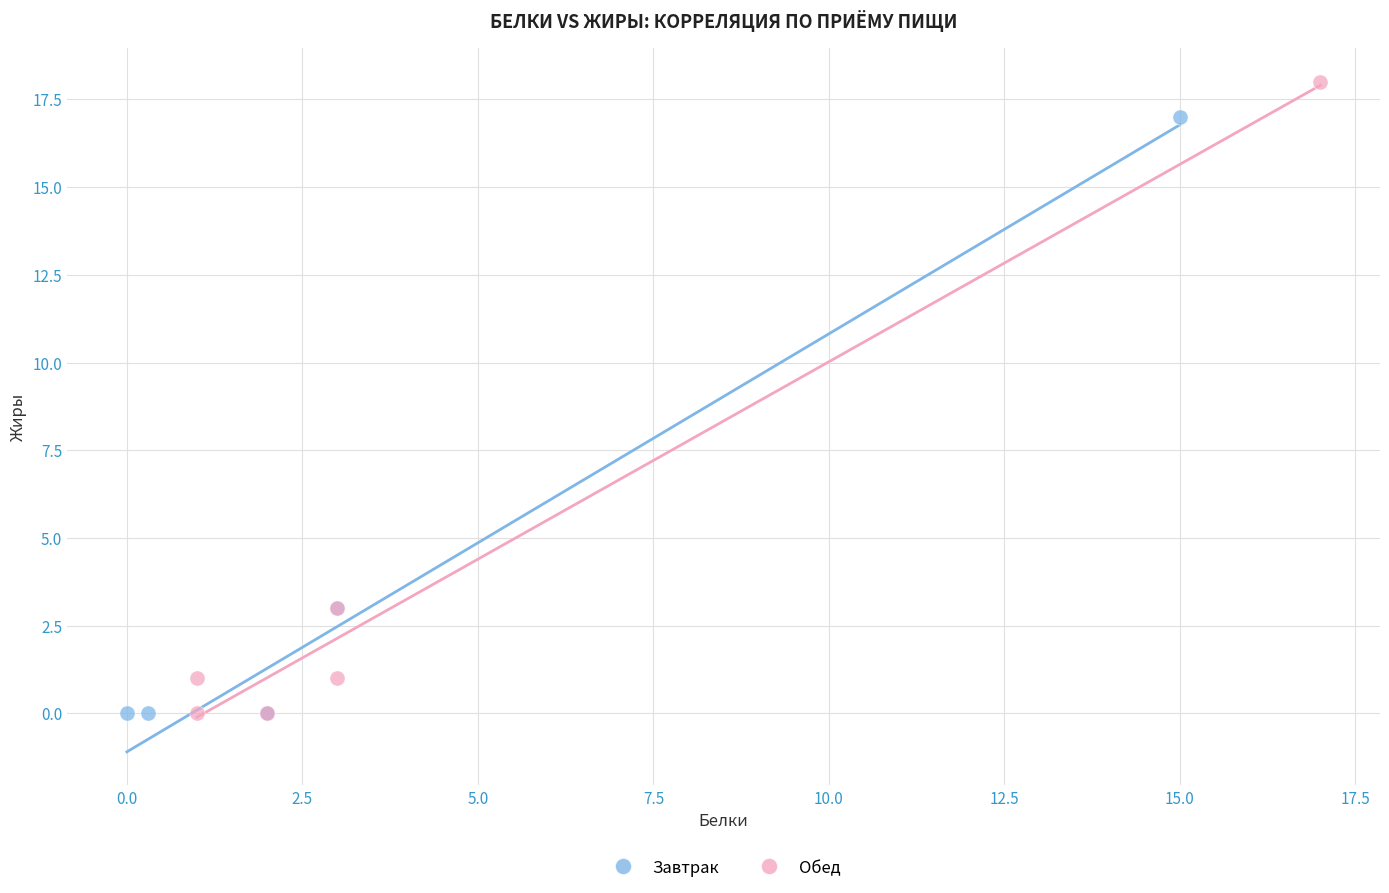

Which series has the widest spread of Y values?

Обед